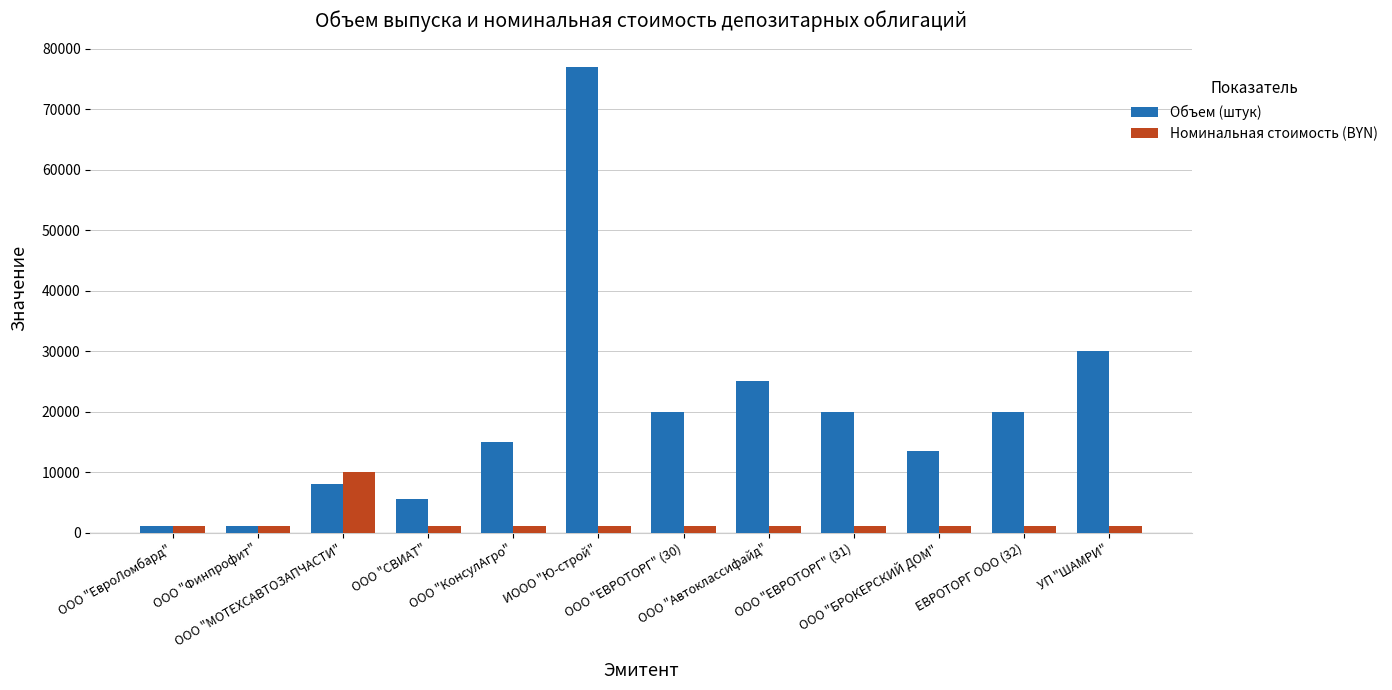

How many categories are shown in the chart?

12